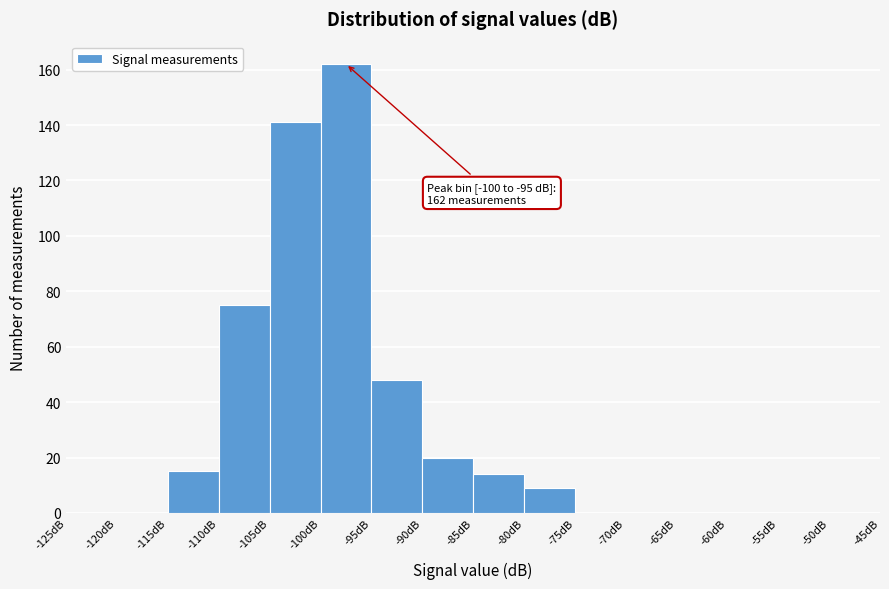

Over which range of the x-axis is the bar tallest?

-100 to -95